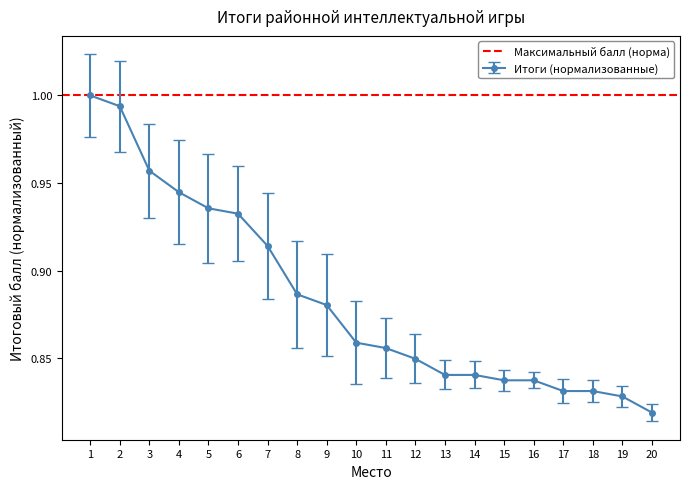

At which category does the chart reach its minimum across all series?

20